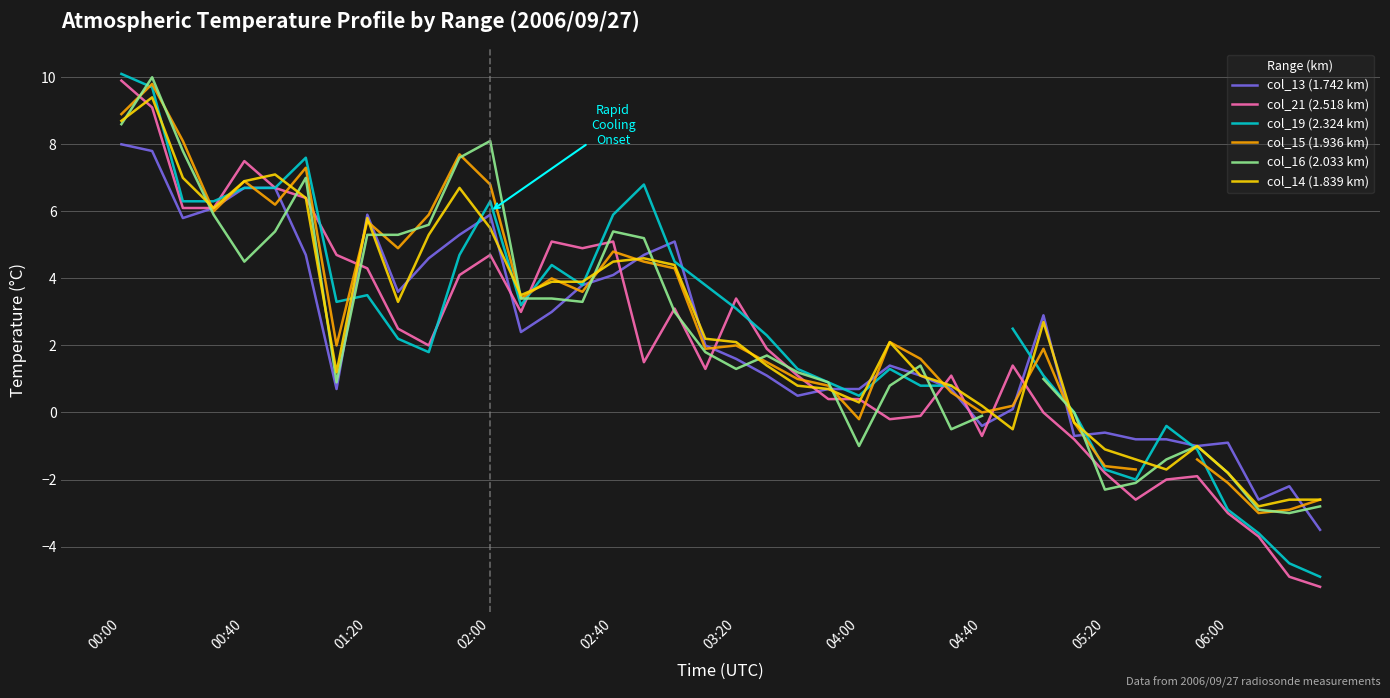

Does the chart display data point markers on the line(s)?

No